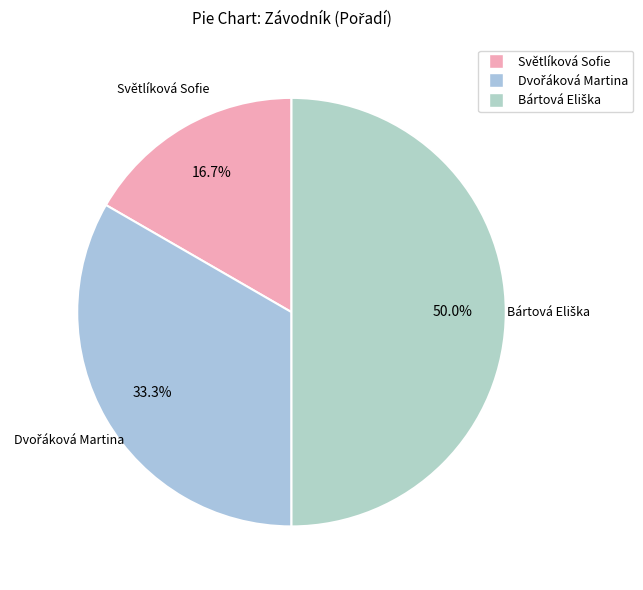

How many slices are in this pie chart?

3